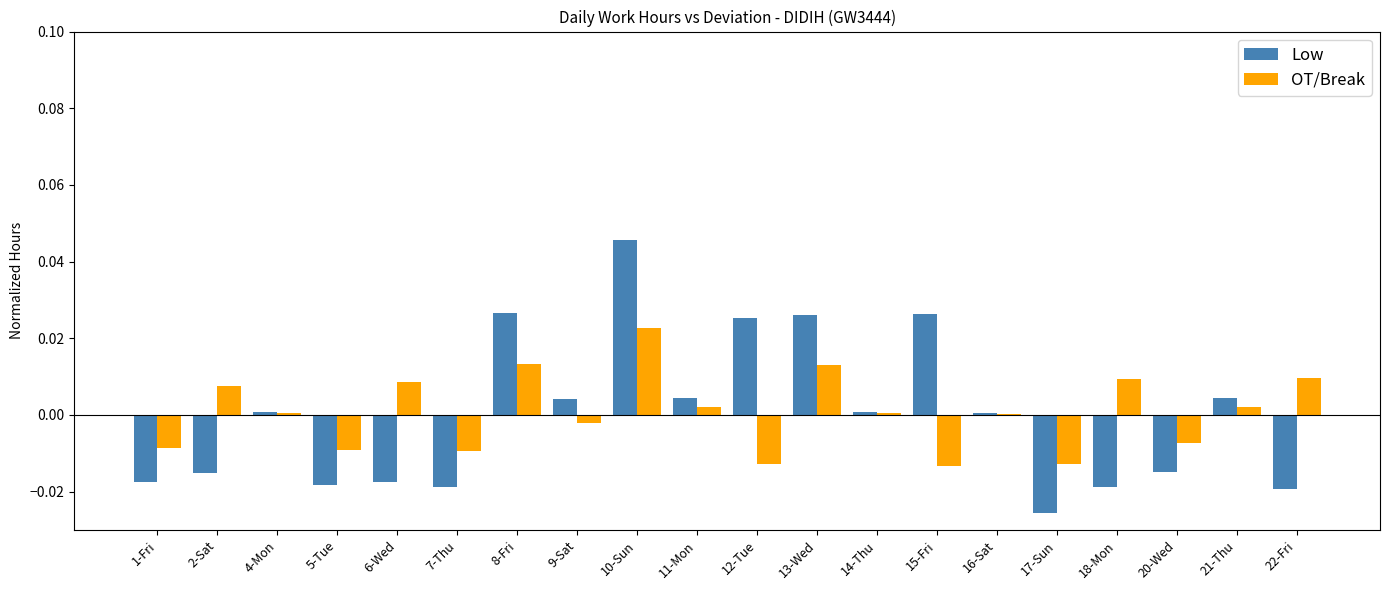

Is it true that Low equals -0.0 at 2-Sat?

True